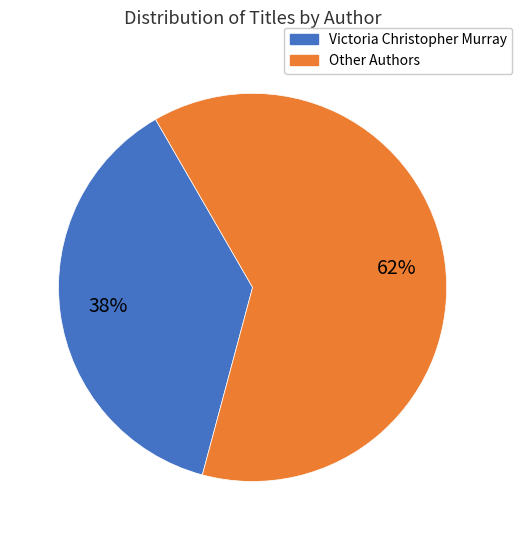

To the nearest percent, what is the average slice percentage?

50%